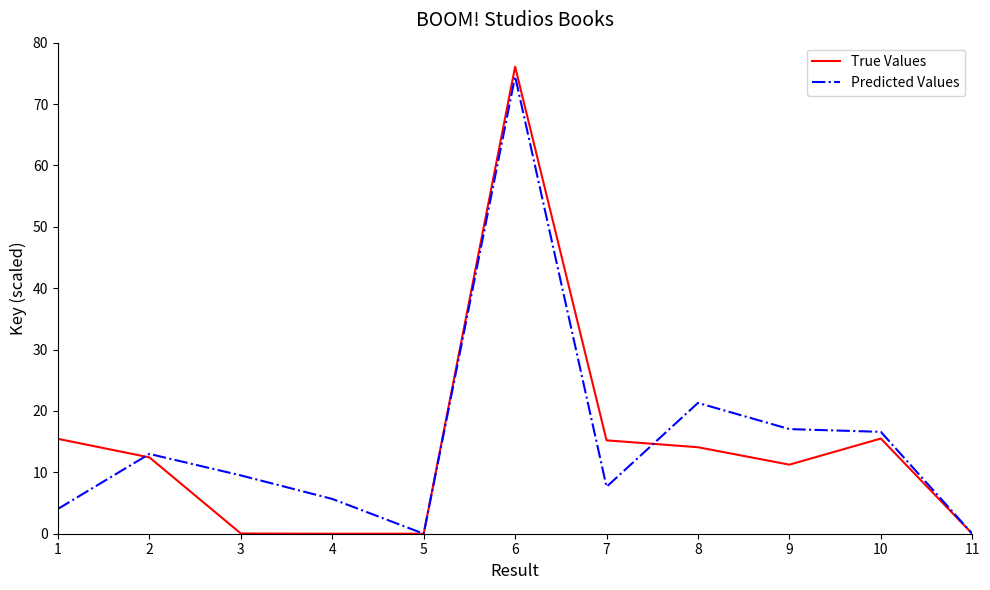

At which label does True Values reach its peak?

6